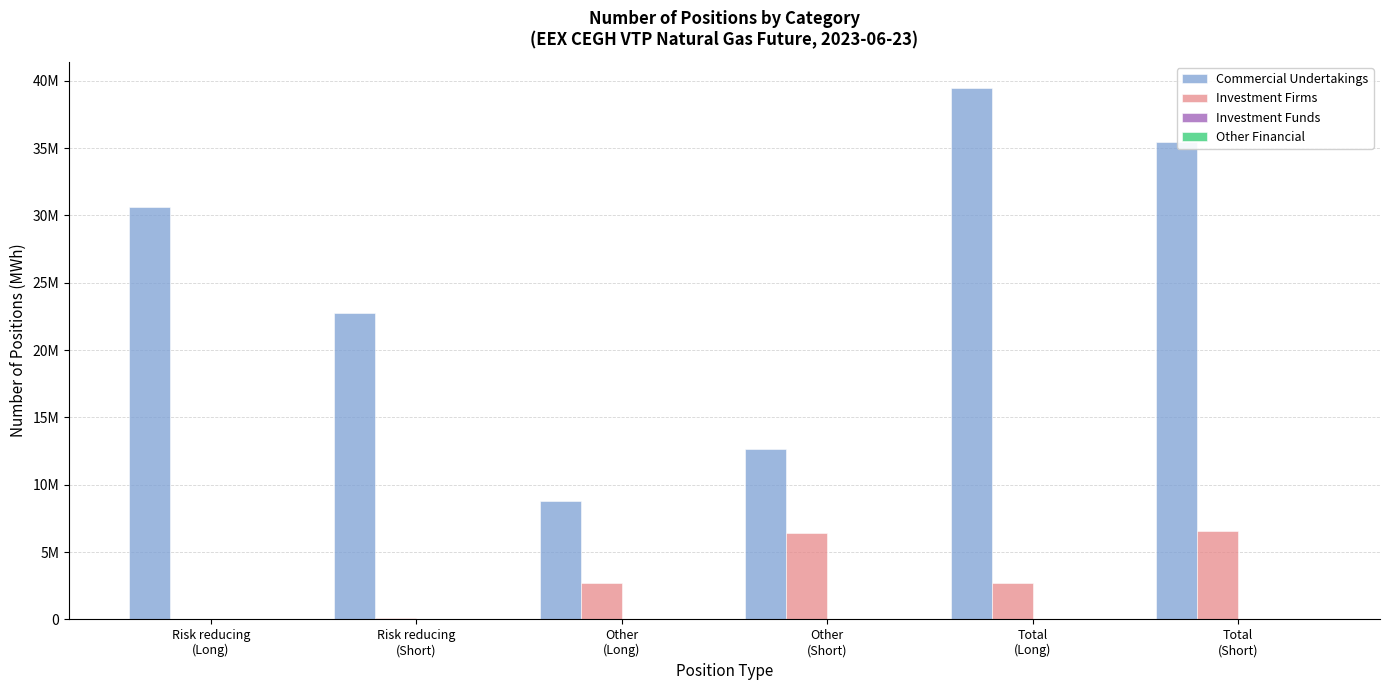

Are the bars grouped side by side (vs. stacked)?

Yes